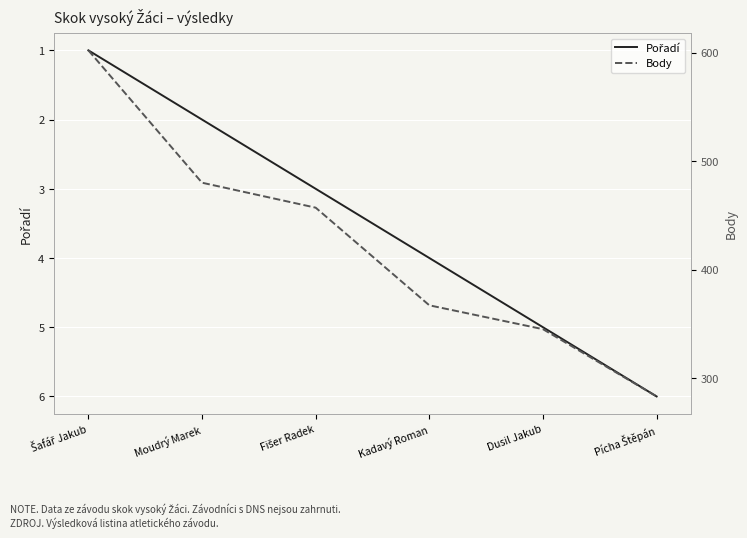

True or false: Body and Pořadí intersect in this chart.

False